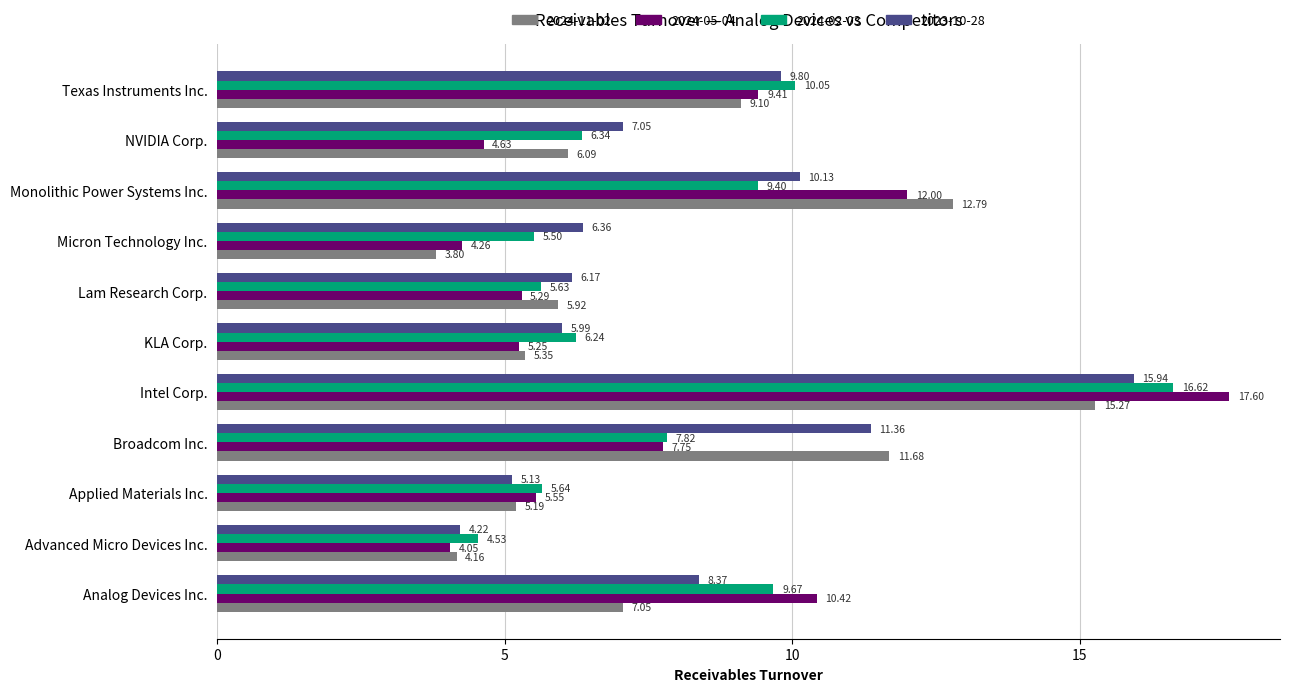

At NVIDIA Corp., list the series in order from smallest to largest.

2024-05-04, 2024-11-02, 2024-02-03, 2023-10-28